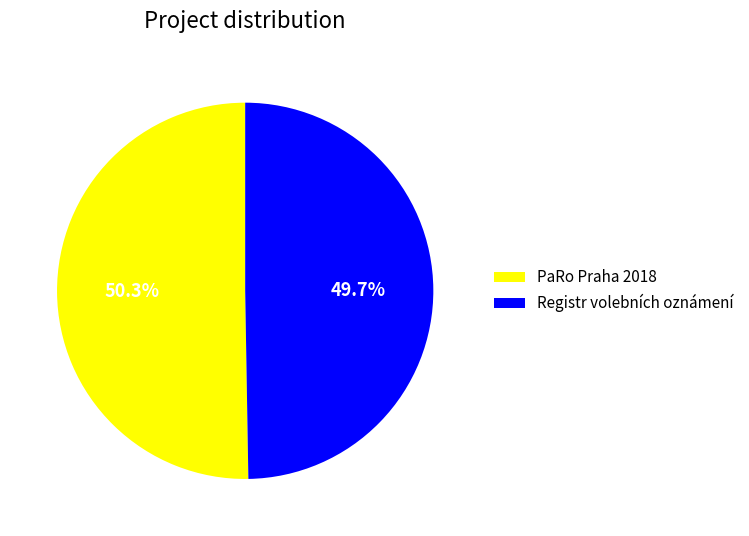

To the nearest percent, what is the difference between the Registr volebních oznámení and PaRo Praha 2018 slice percentages?

1%